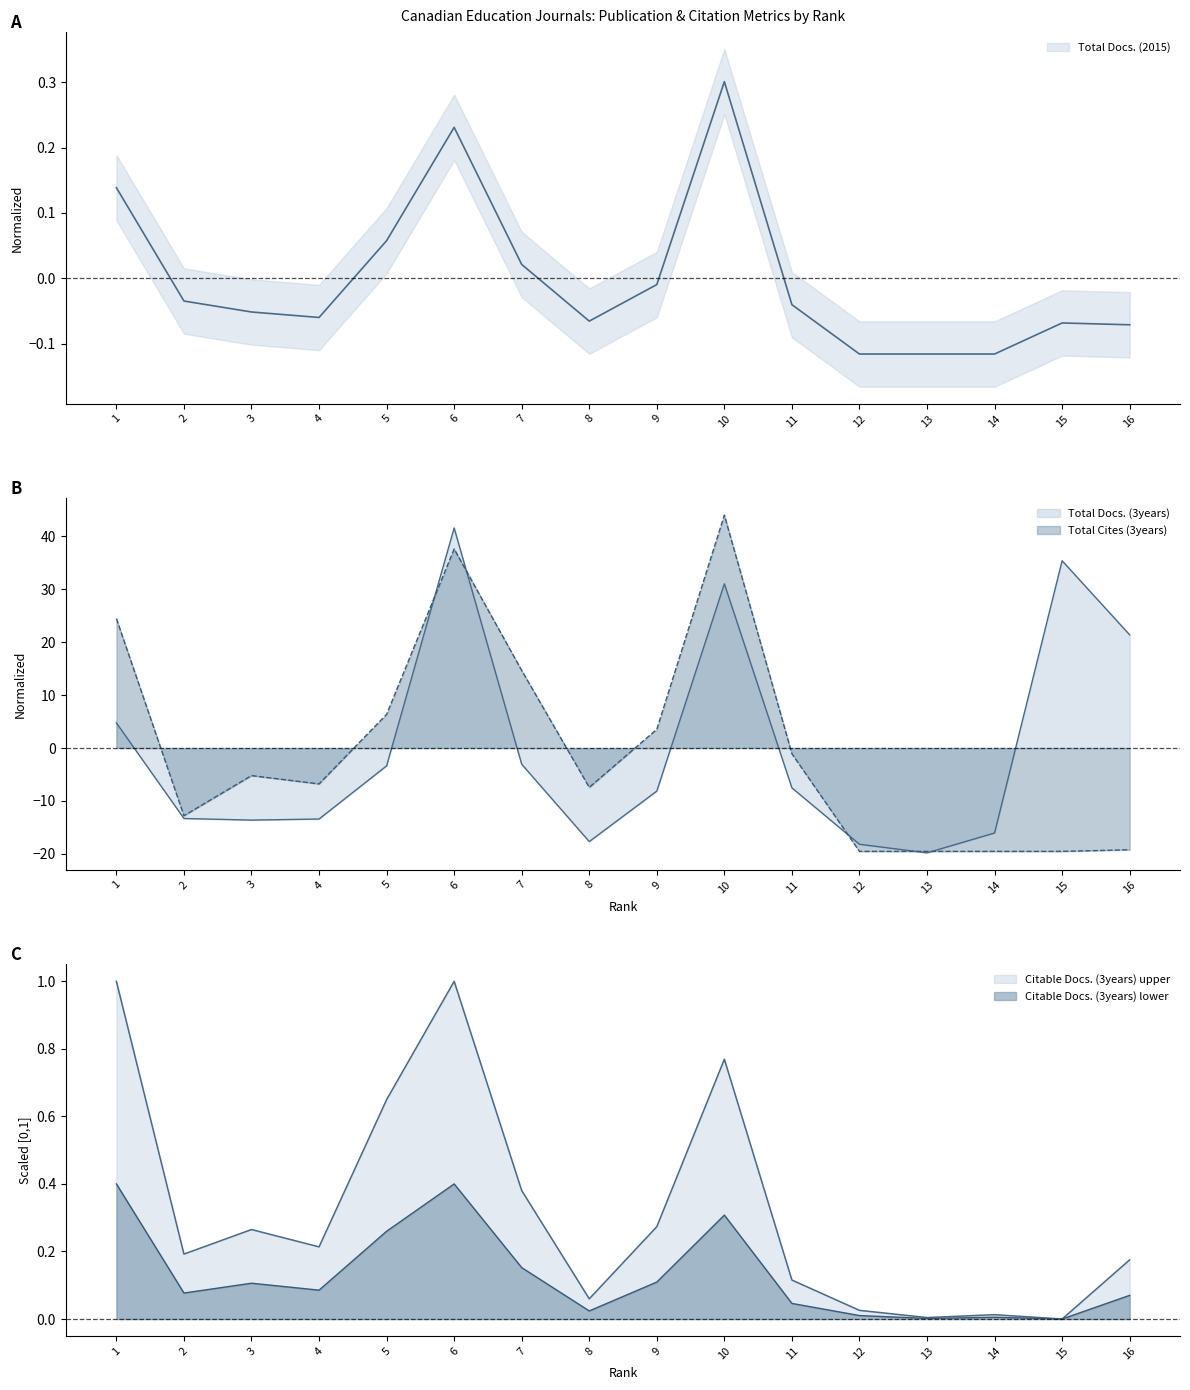

Which category has the lowest value across all series?

13